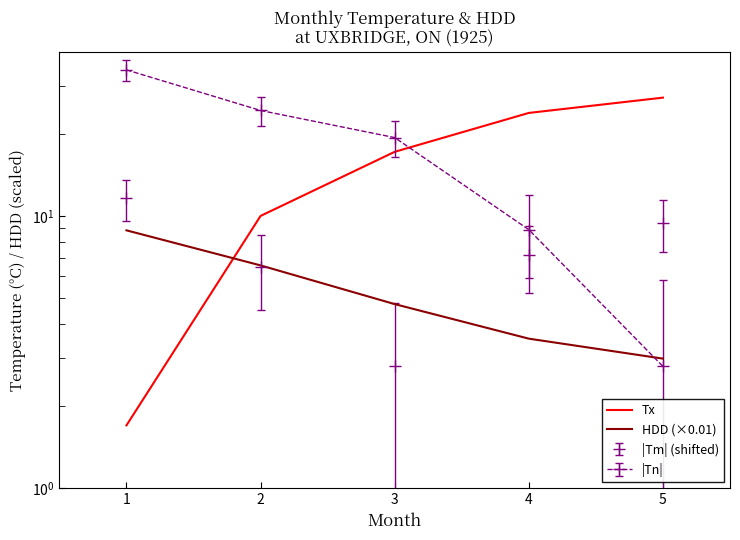

What is the difference between the second highest and second lowest values in the HDD (×0.01) series?

3.0